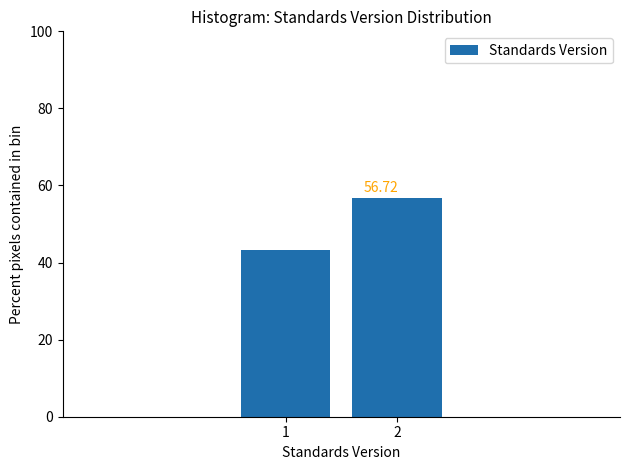

What is the change in value from 1 to 2?

+13.4